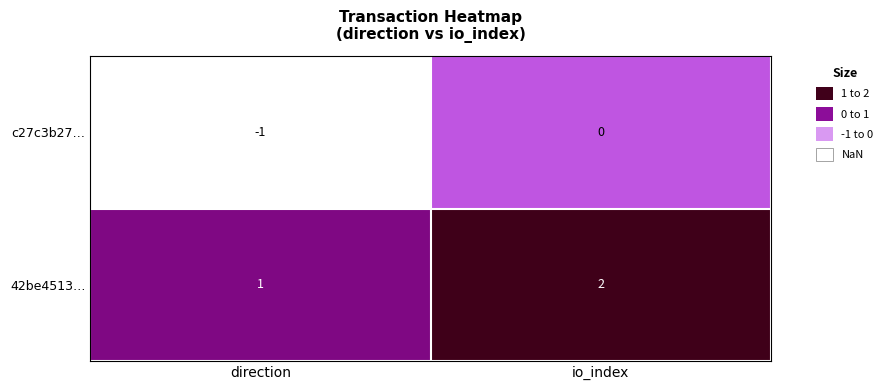

The 42be4513… series shows 3 at io_index. True or false?

False